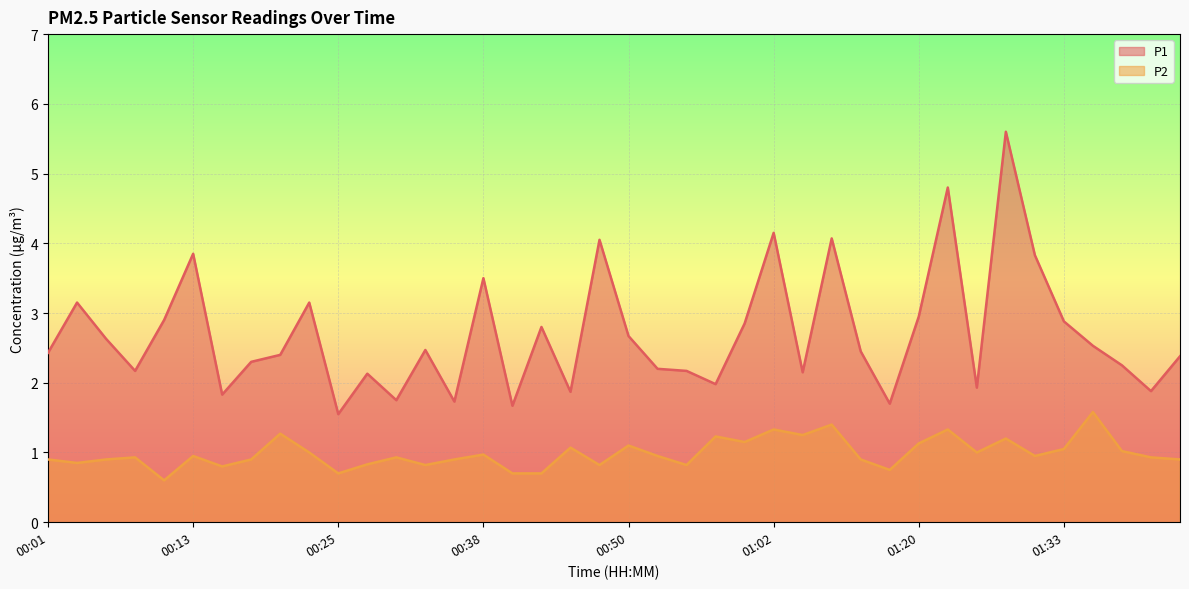

What is the difference between the highest and lowest values at 00:01?

1.5